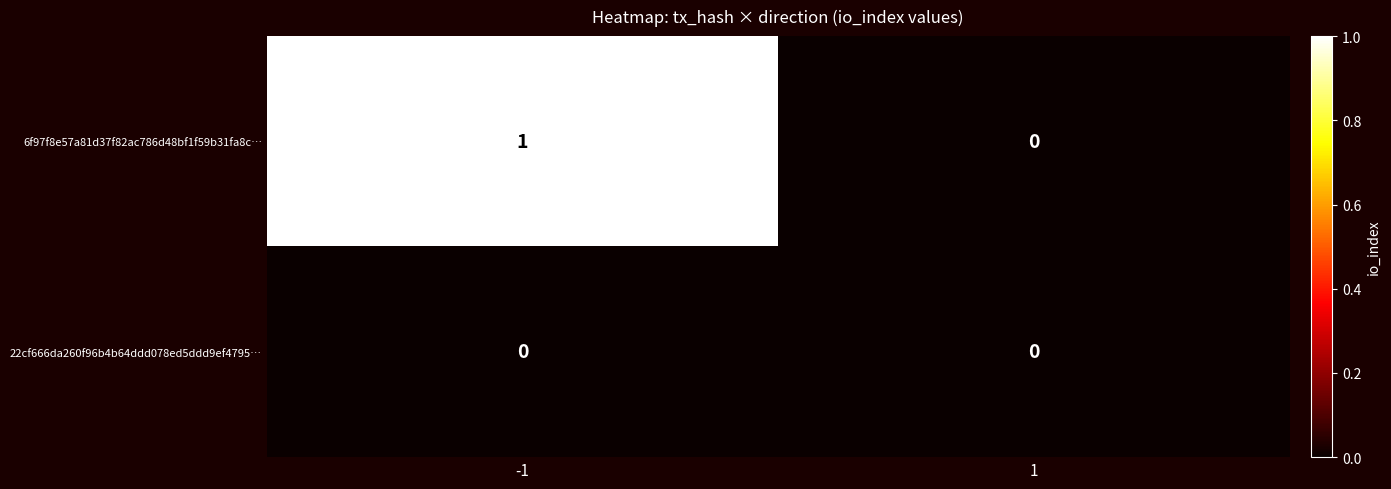

Between -1 and 1, which series saw the biggest shift?

6f97f8e57a81d37f82ac786d48bf1f59b31fa8c…